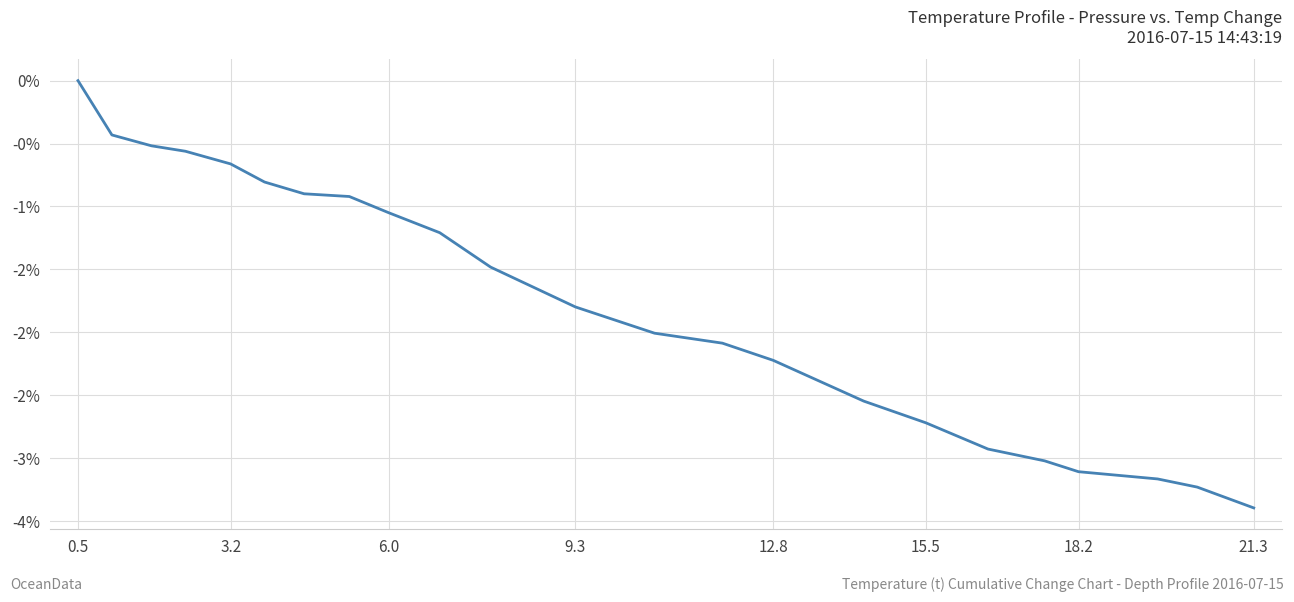

Does the chart have visible grid lines?

Yes